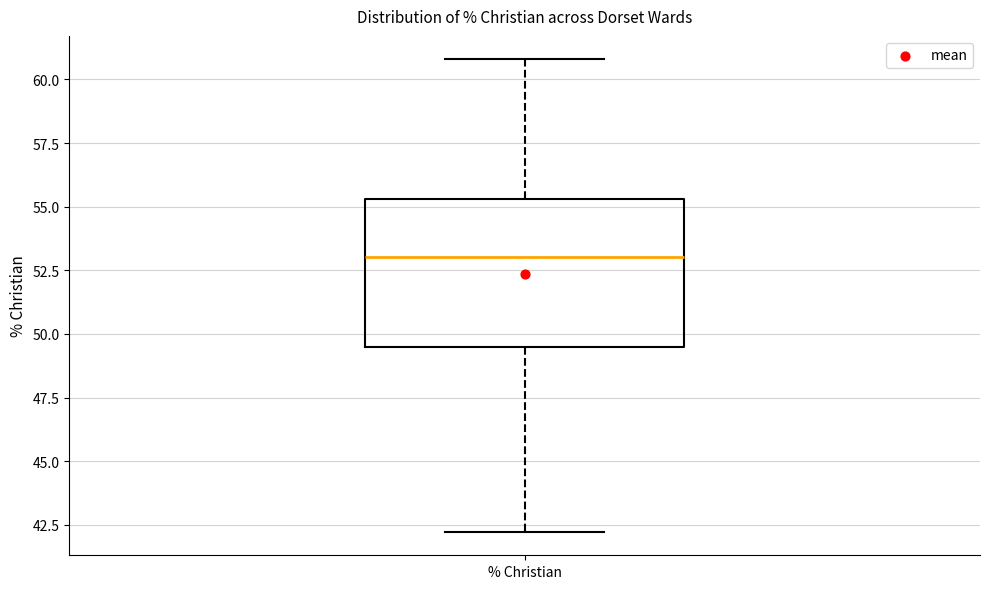

Transcribe this box plot: give where the median line is, the range the box spans, and where the two whiskers end, as read against the y-axis. The values are not printed on the chart, so give them approximately, as read against the axis.

median 53.0, box 49.5 to 55.5, whiskers 42.0 to 61.0